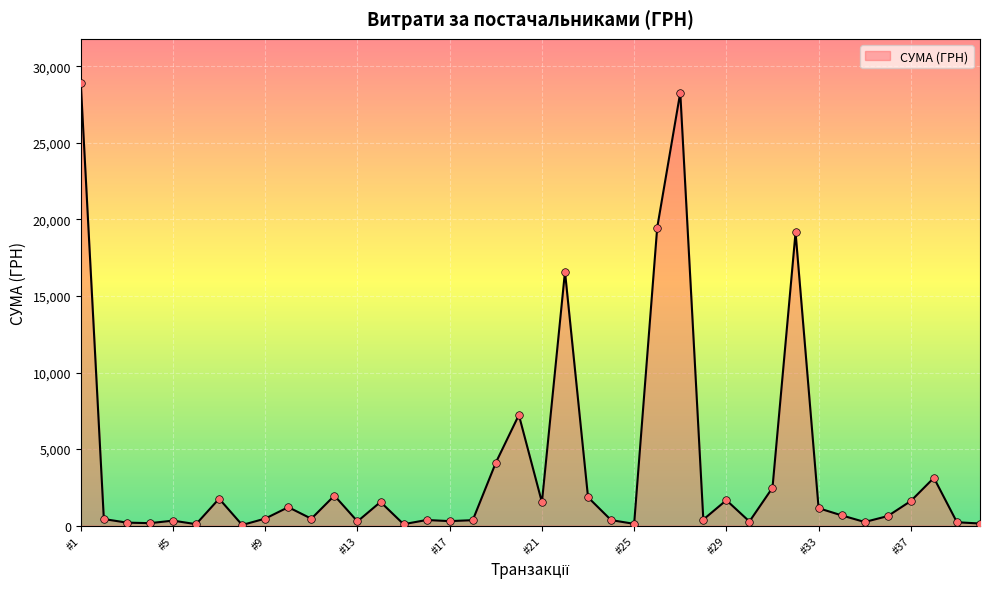

What is the greatest value displayed?

28897.0